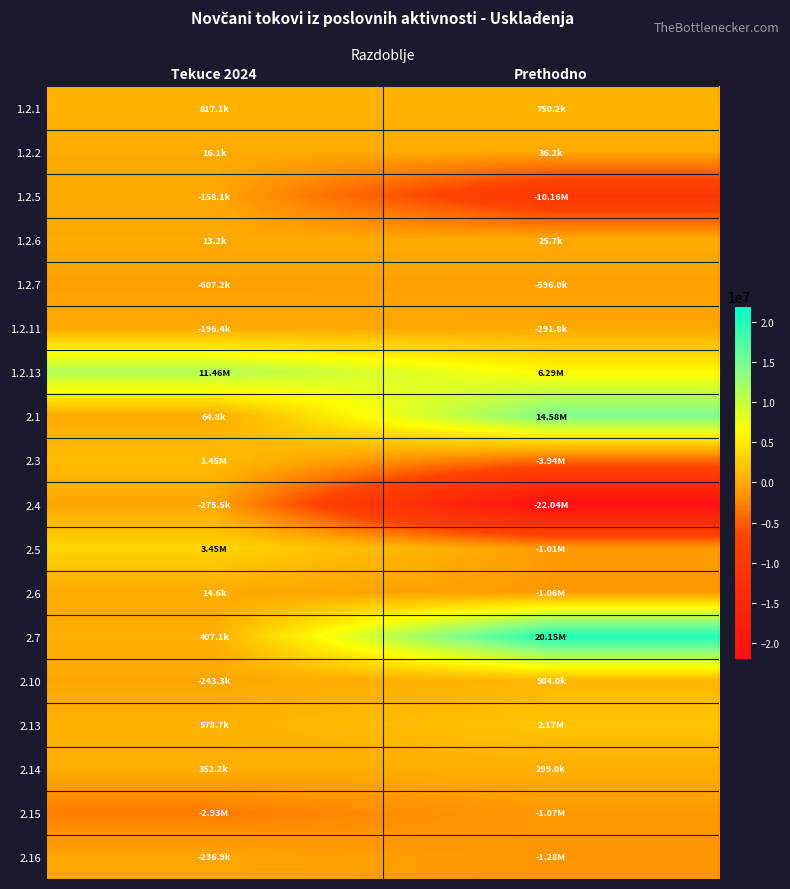

Reading left to right, list all the values displayed in this chart.

1.2.1: Tekuce 2024=817109	Prethodno=750232
1.2.2: Tekuce 2024=16065	Prethodno=36233
1.2.5: Tekuce 2024=-158109	Prethodno=-10156333
1.2.6: Tekuce 2024=13204	Prethodno=25694
1.2.7: Tekuce 2024=-607216	Prethodno=-595984
1.2.11: Tekuce 2024=-196447	Prethodno=-291801
1.2.13: Tekuce 2024=11457353	Prethodno=6285003
2.1: Tekuce 2024=64772	Prethodno=14575480
2.3: Tekuce 2024=1451145	Prethodno=-3940685
2.4: Tekuce 2024=-275549	Prethodno=-22041176
2.5: Tekuce 2024=3446744	Prethodno=-1009920
2.6: Tekuce 2024=14631	Prethodno=-1057372
2.7: Tekuce 2024=407072	Prethodno=20150495
2.10: Tekuce 2024=-243271	Prethodno=983961
2.13: Tekuce 2024=578698	Prethodno=2173239
2.14: Tekuce 2024=352173	Prethodno=298954
2.15: Tekuce 2024=-2928128	Prethodno=-1068343
2.16: Tekuce 2024=-236900	Prethodno=-1276071